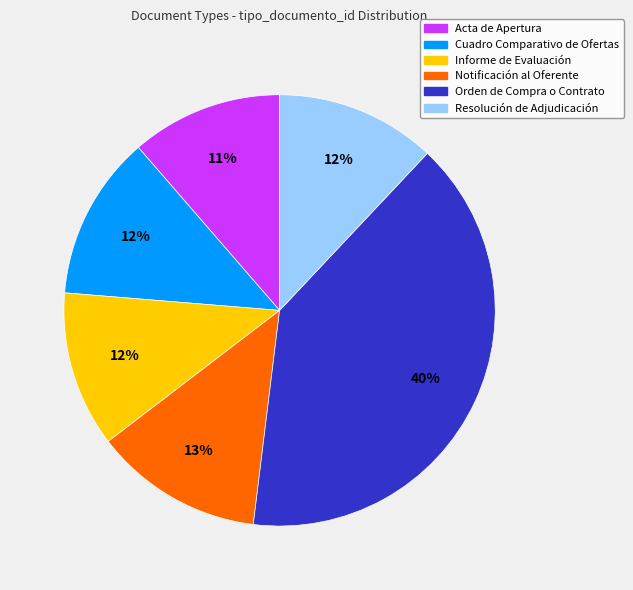

Count the number of slices in the pie.

6